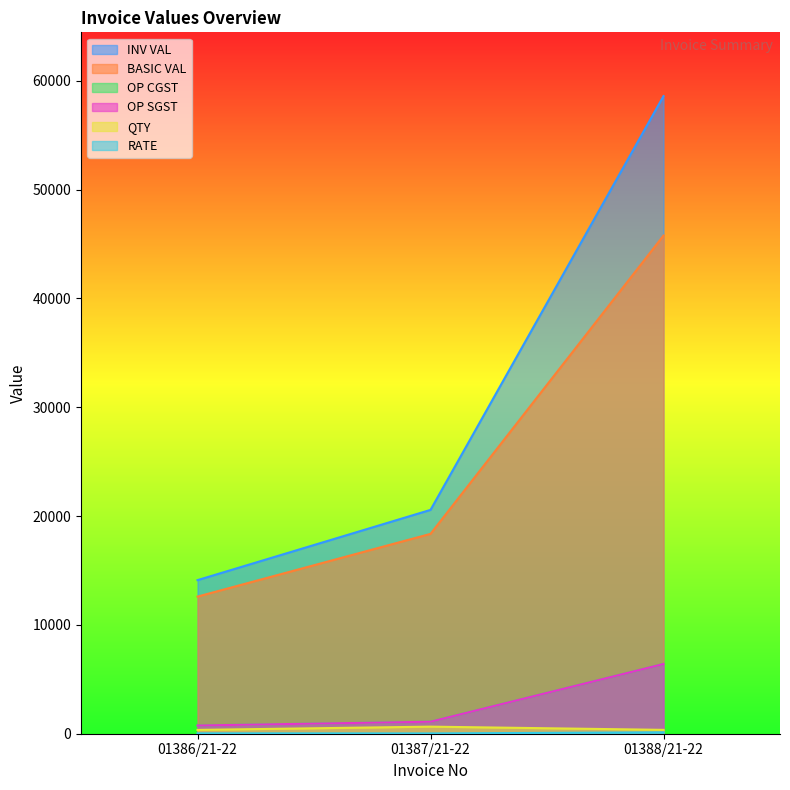

What is the sum of the OP SGST values at 01388/21-22 and 01386/21-22?

7163.8